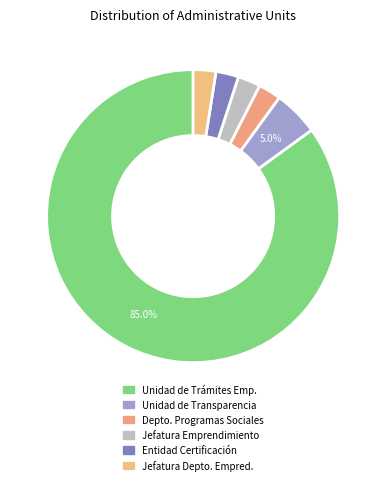

Count the number of slices in the pie.

6